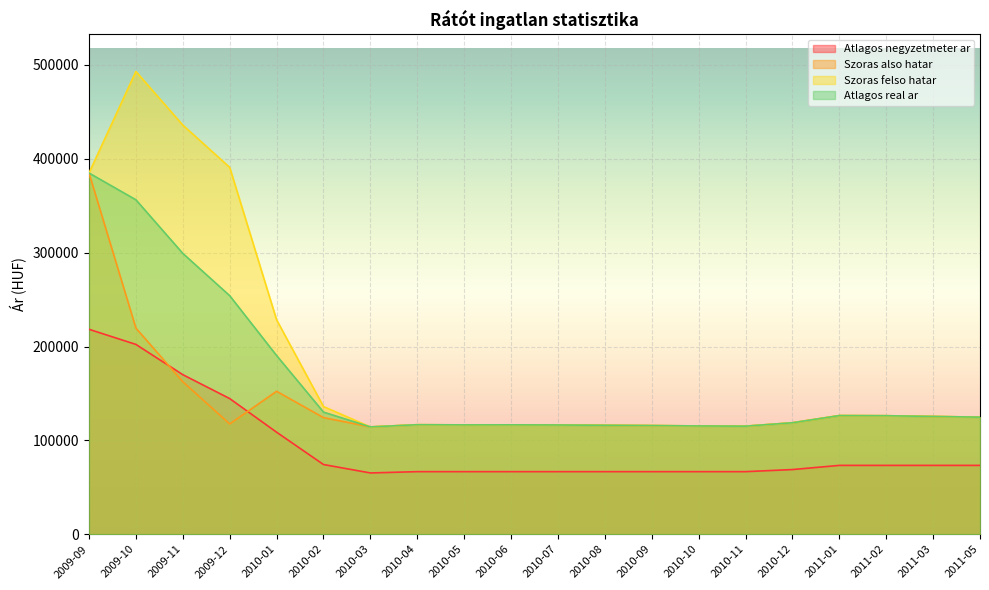

What is the sum of all Szoras felso hatar values?

3733476